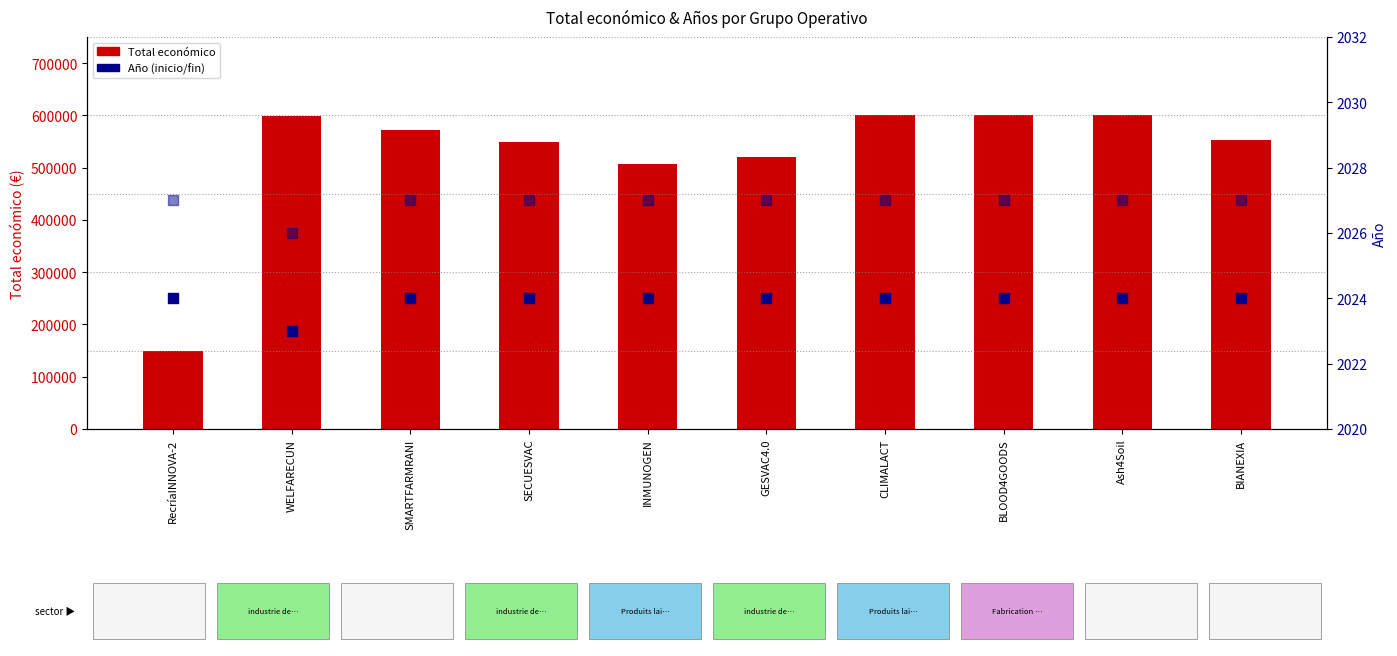

At which category is the sum across all series the highest?

CLIMALACT